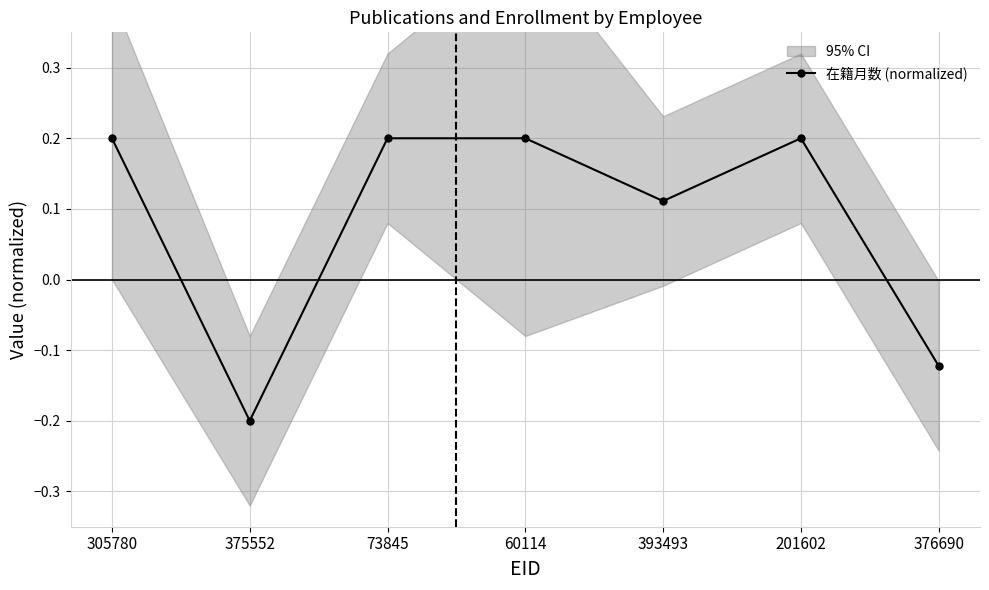

True or false: the data has more than 0 interior local peaks.

True